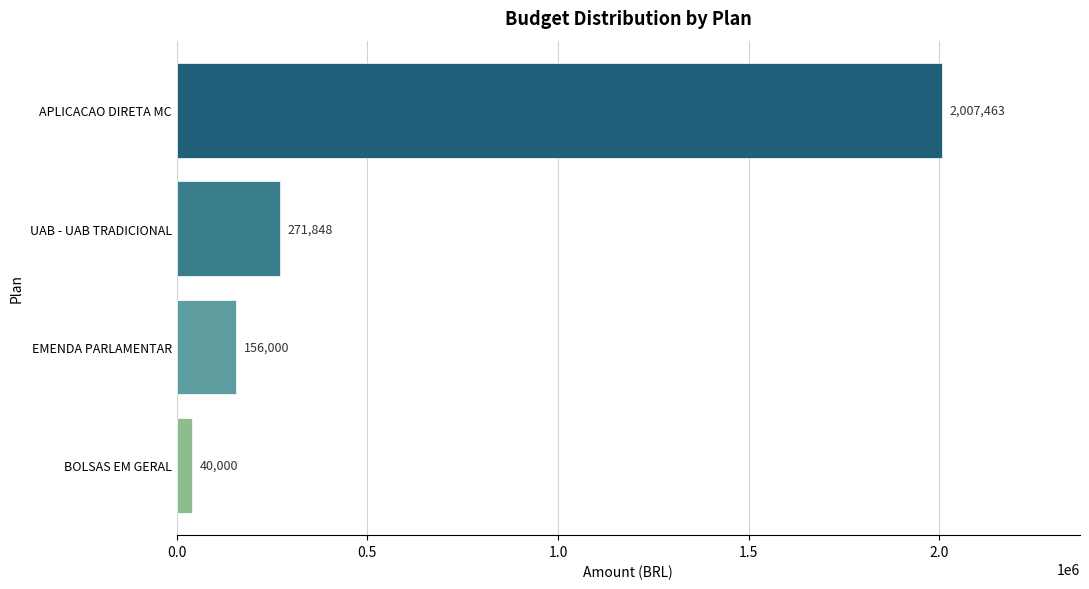

List the labels in order of value, largest first.

APLICACAO DIRETA MC, UAB - UAB TRADICIONAL, EMENDA PARLAMENTAR, BOLSAS EM GERAL